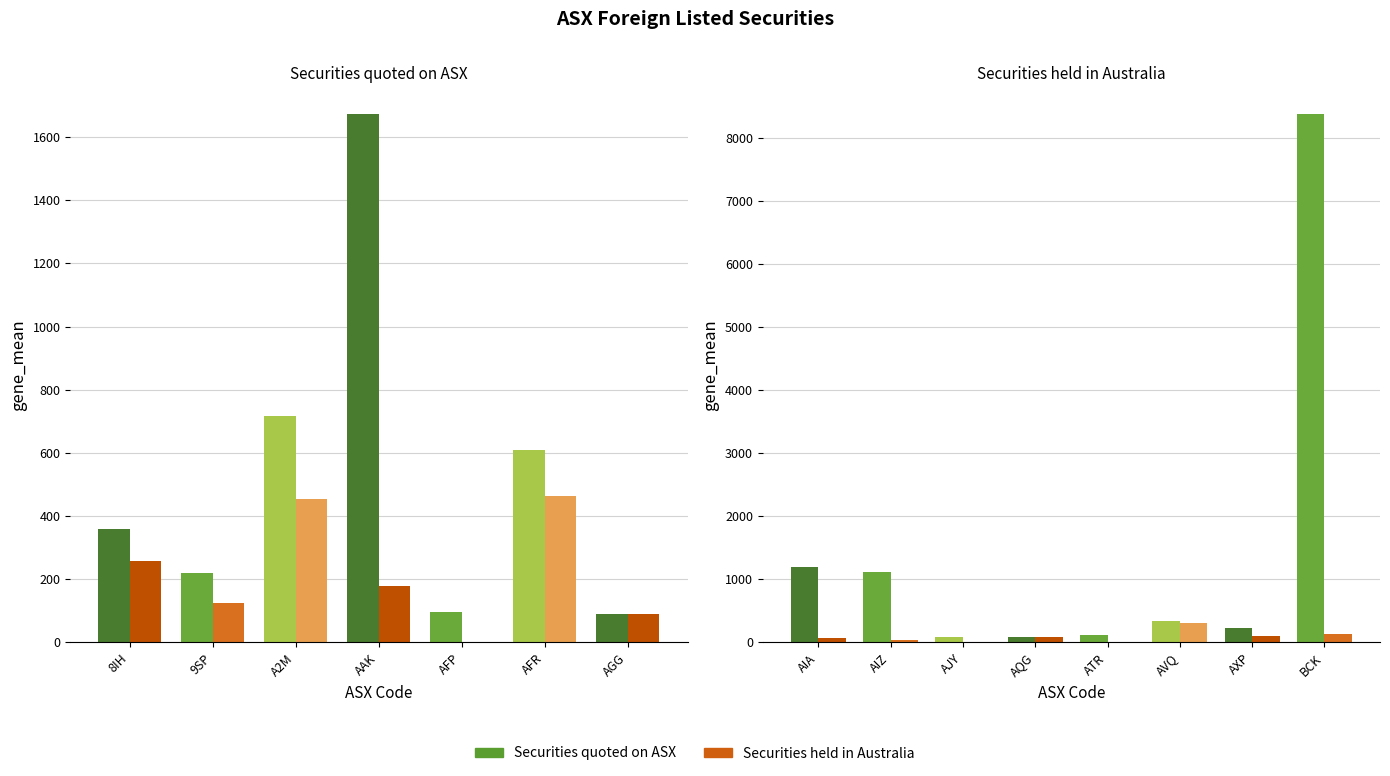

At how many categories does at least one series exceed 5105?

1